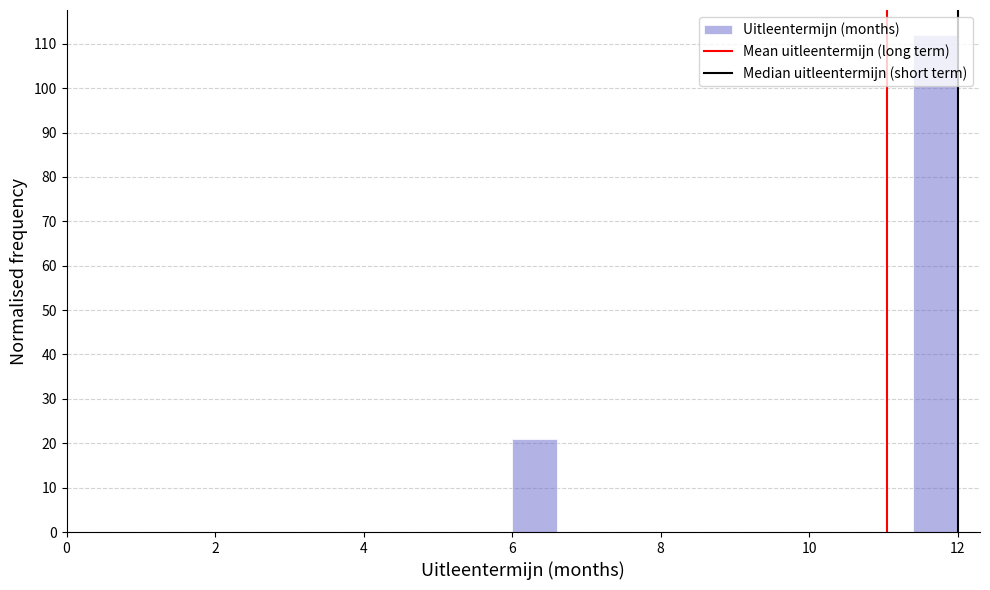

Around what value on the x-axis is the tallest bar? Give the approximate position of its centre, as read against the axis.

11.8